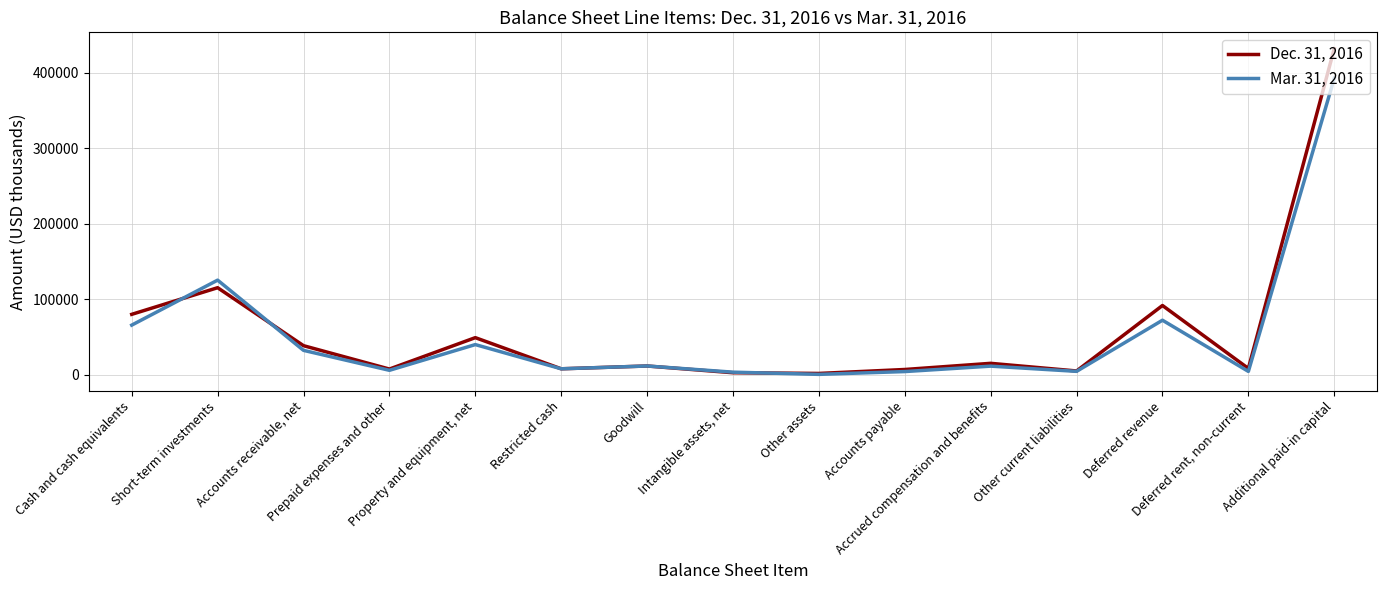

What is the difference between the Dec. 31, 2016 values at Accounts payable and Other assets?

5232